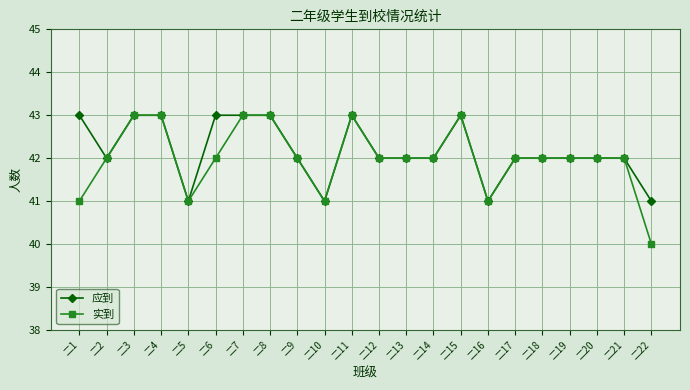

Does the chart have visible grid lines?

Yes